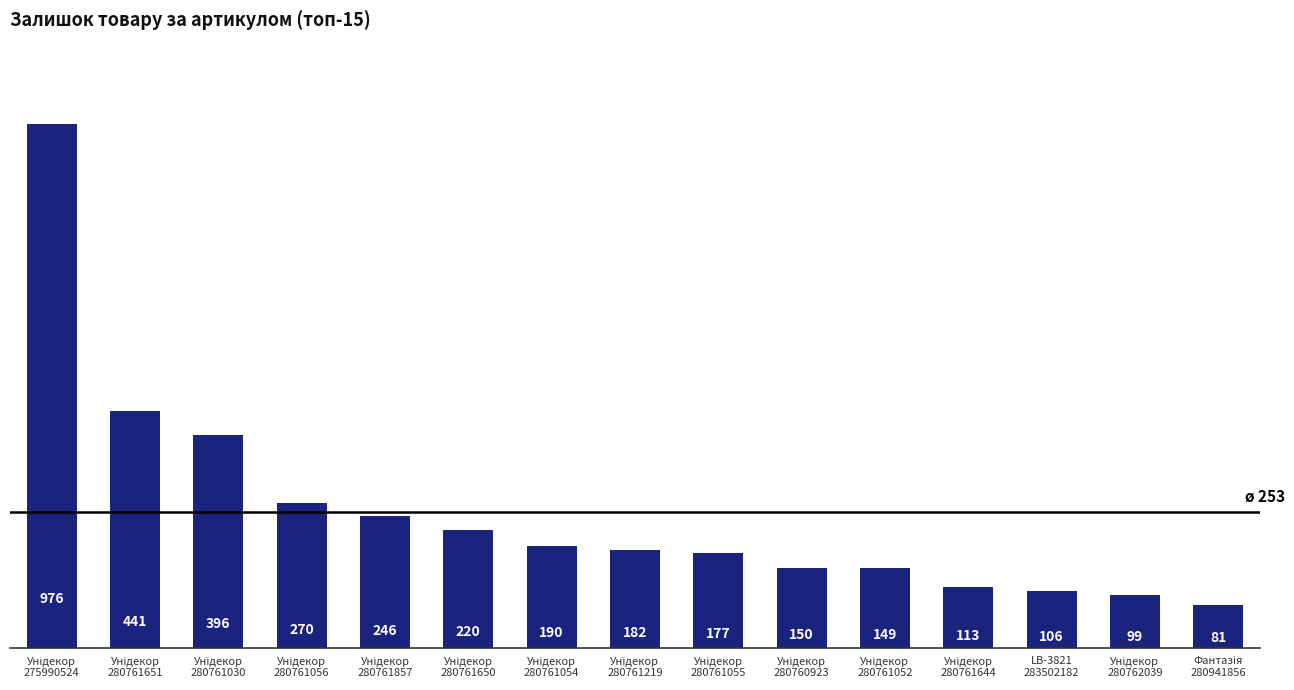

What is the value of the 2nd bar from the left?

441